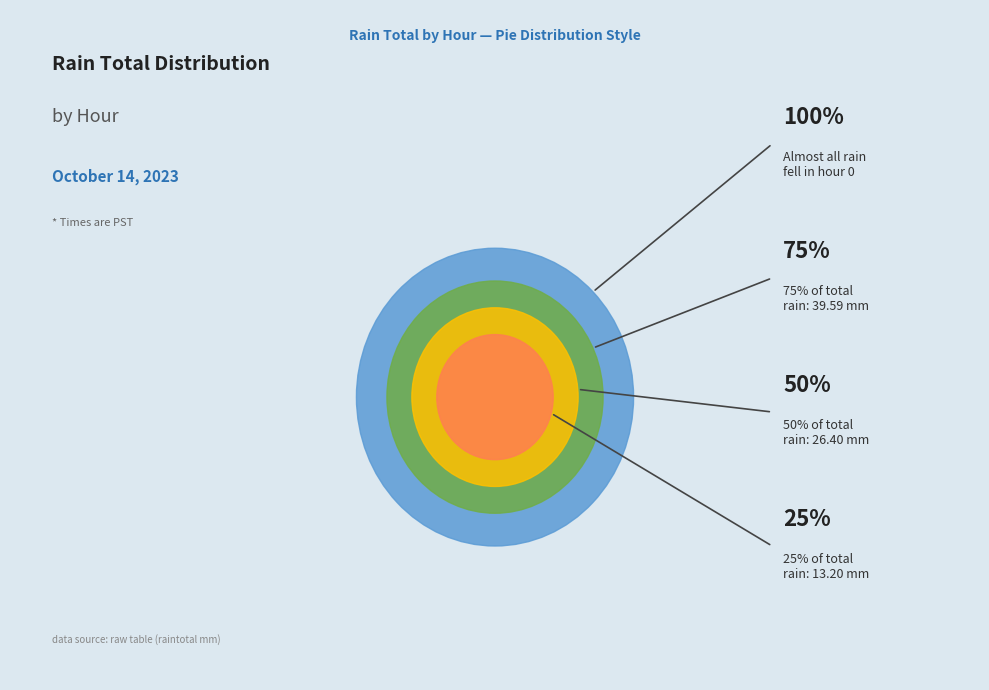

True or false: Hour 10 accounts for 1% of the total.

False